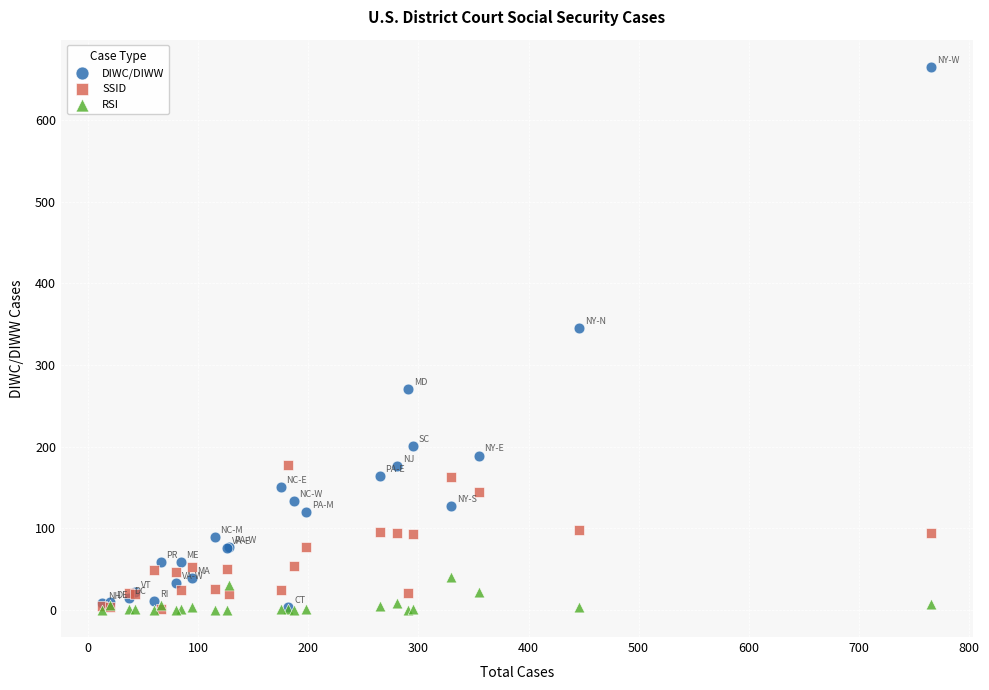

Which series contains the highest Y value?

DIWC/DIWW